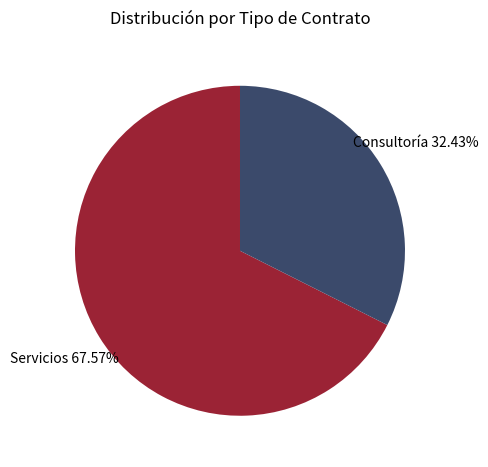

Is there a majority slice in this chart?

Yes